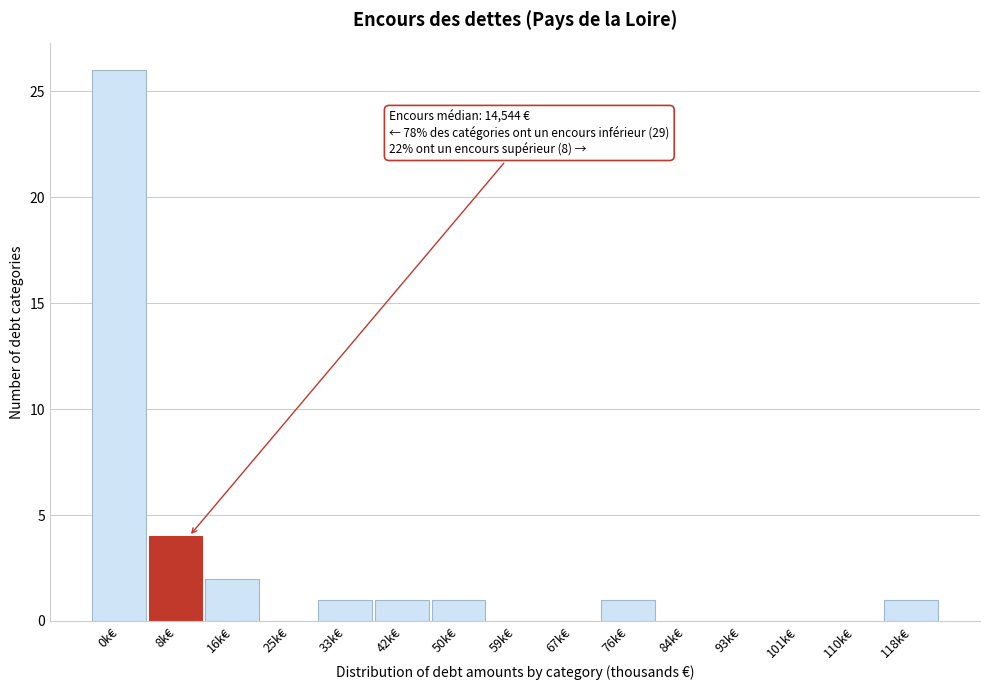

Reading left to right, extract all data points from this chart.

0k€=26	8k€=4	16k€=2	25k€=0	33k€=1	42k€=1	50k€=1	59k€=0	67k€=0	76k€=1	84k€=0	93k€=0	101k€=0	110k€=0	118k€=1